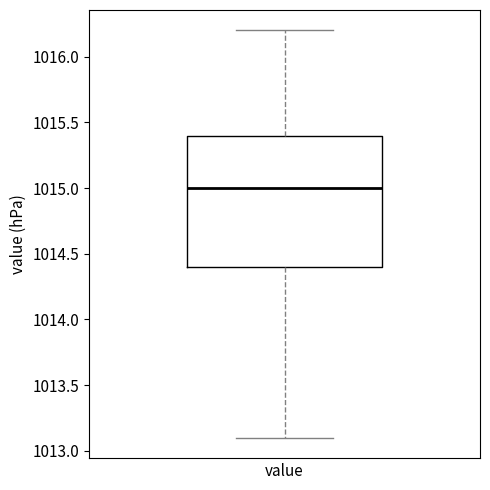

Where does the upper whisker of the box for value end on the y-axis? The values are not printed on the chart, so give them approximately, as read against the axis.

1016.2